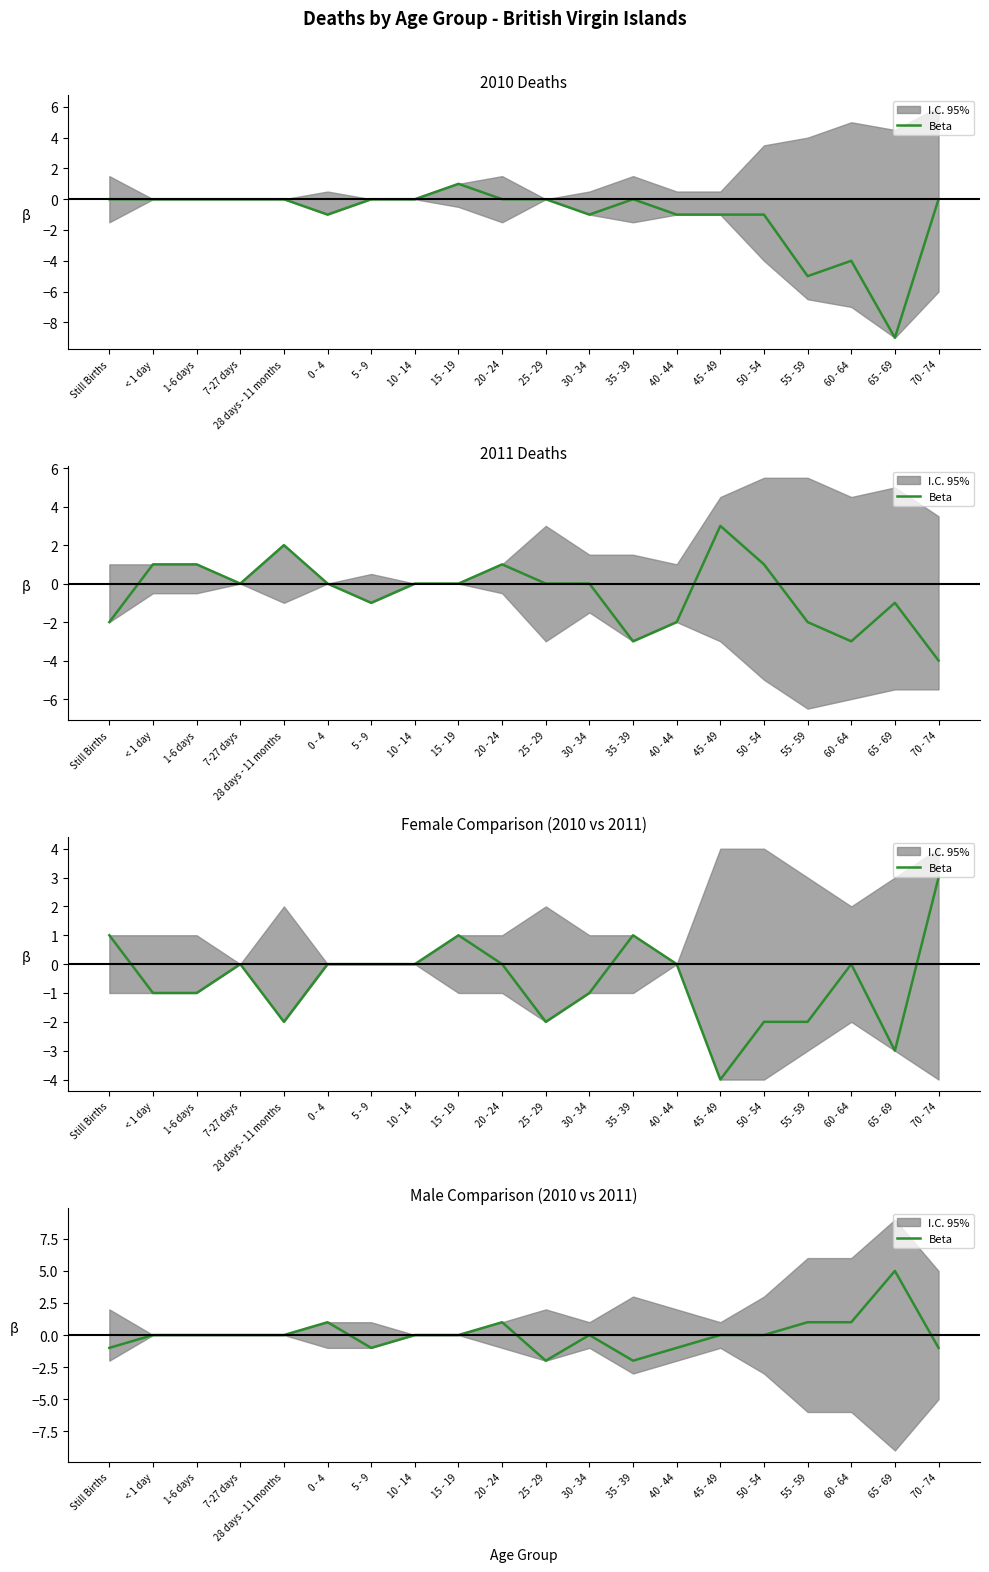

What is the label of the 8th point from the left?

10 - 14